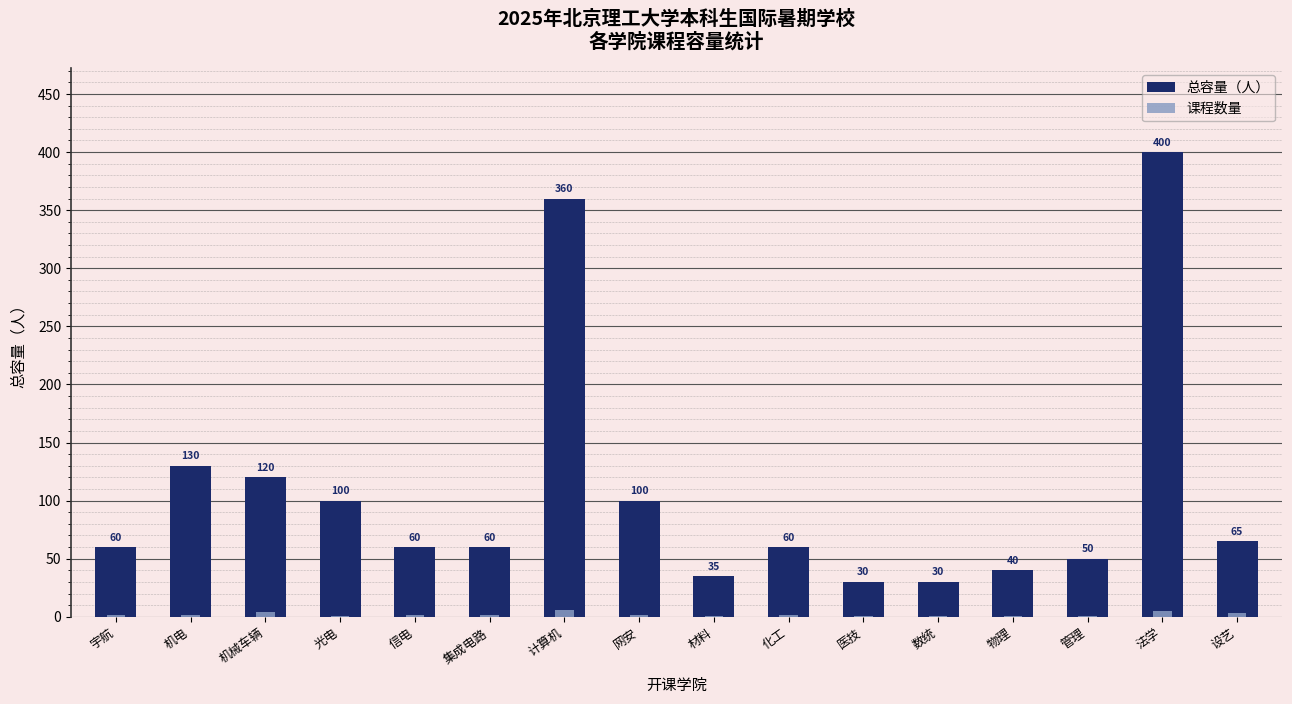

Which series has the largest range (max minus min)?

总容量（人）